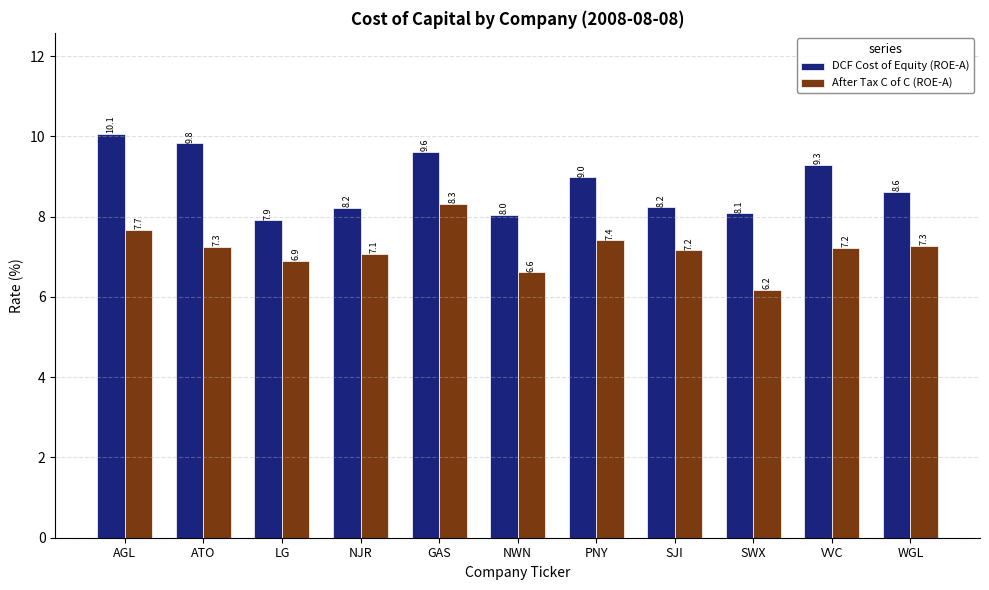

What is the label of the 5th bar from the right?

PNY